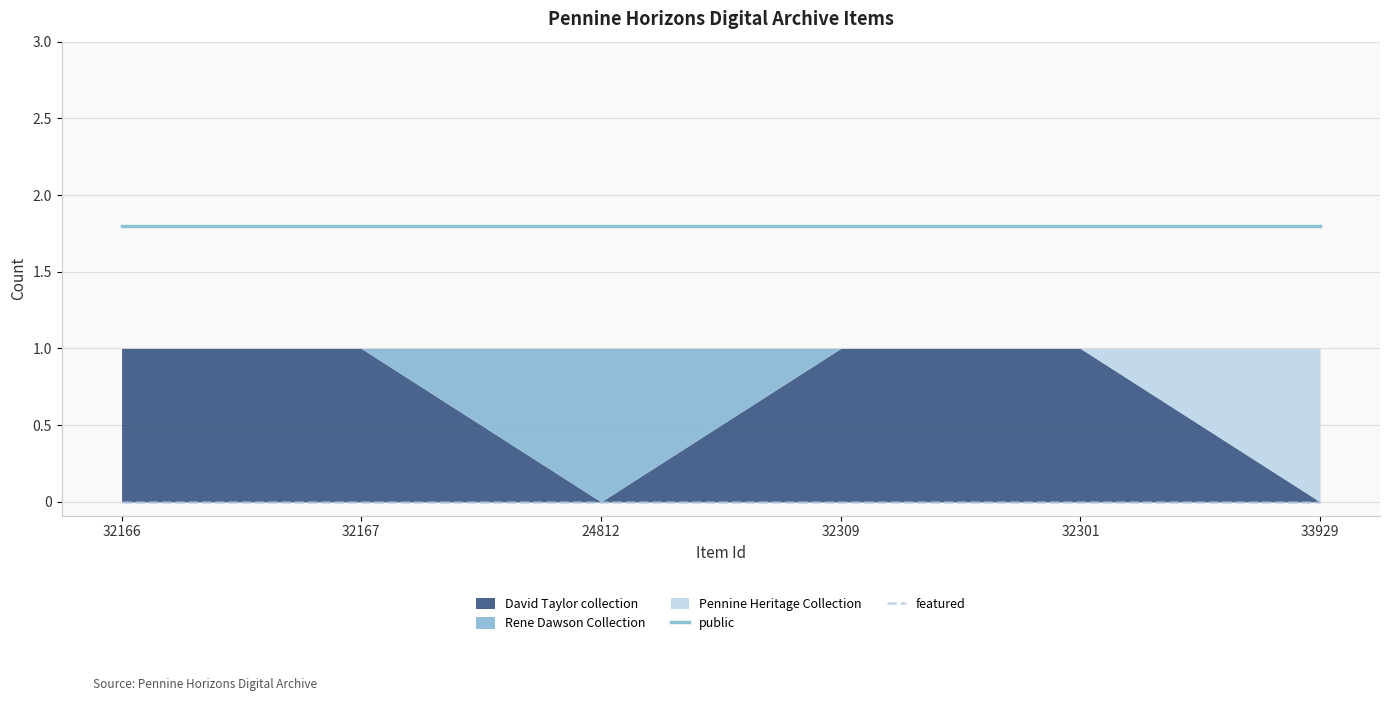

What is the average value of the public series?

1.8